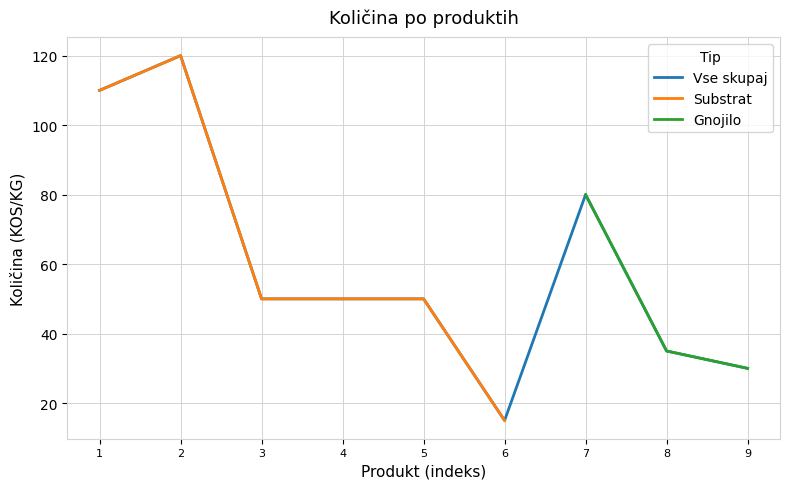

True or false: Neuhaus N8 and Balkonska zemlja intersect in this chart.

False